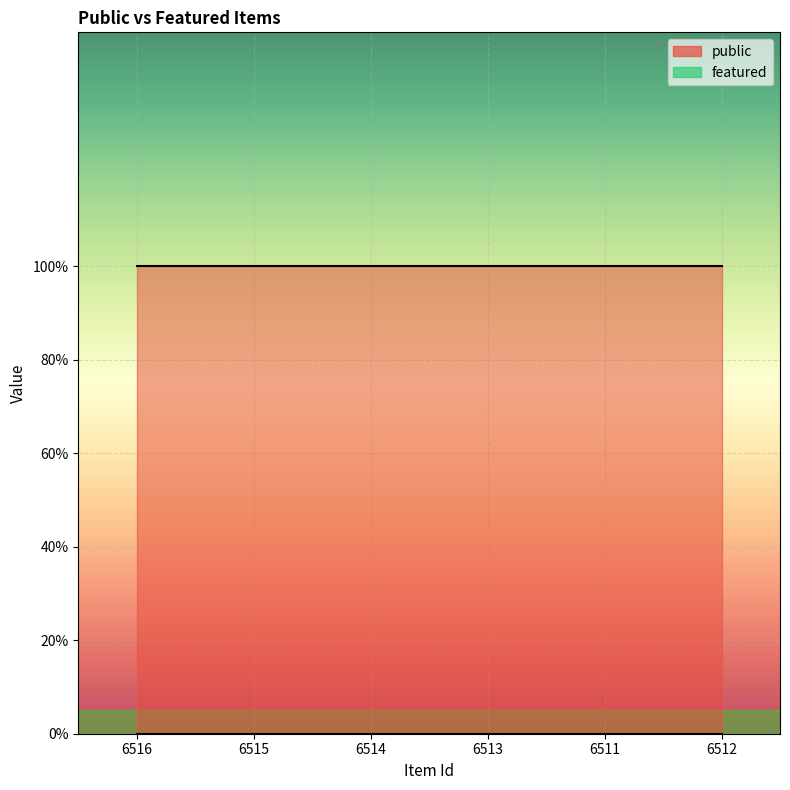

True or false: featured has a value of 0 at 6516.

True